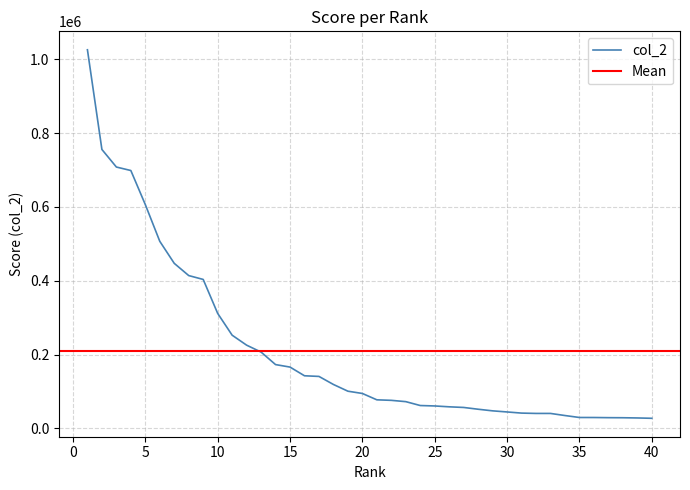

The value at 35 is 39721. True or false?

False